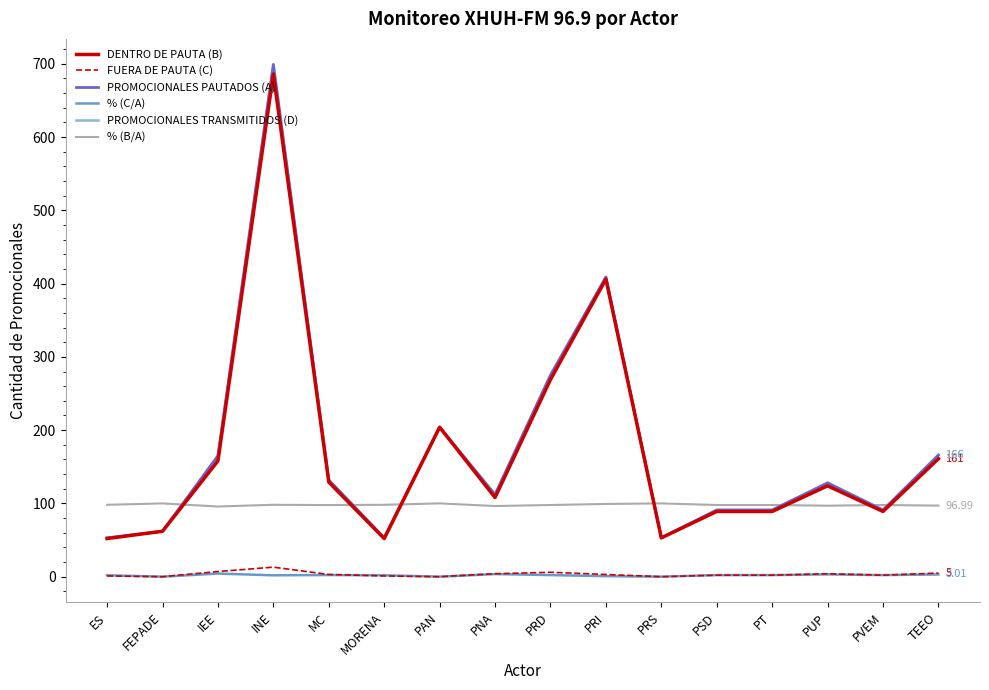

At which label is % (C/A) closest to 2?

ES